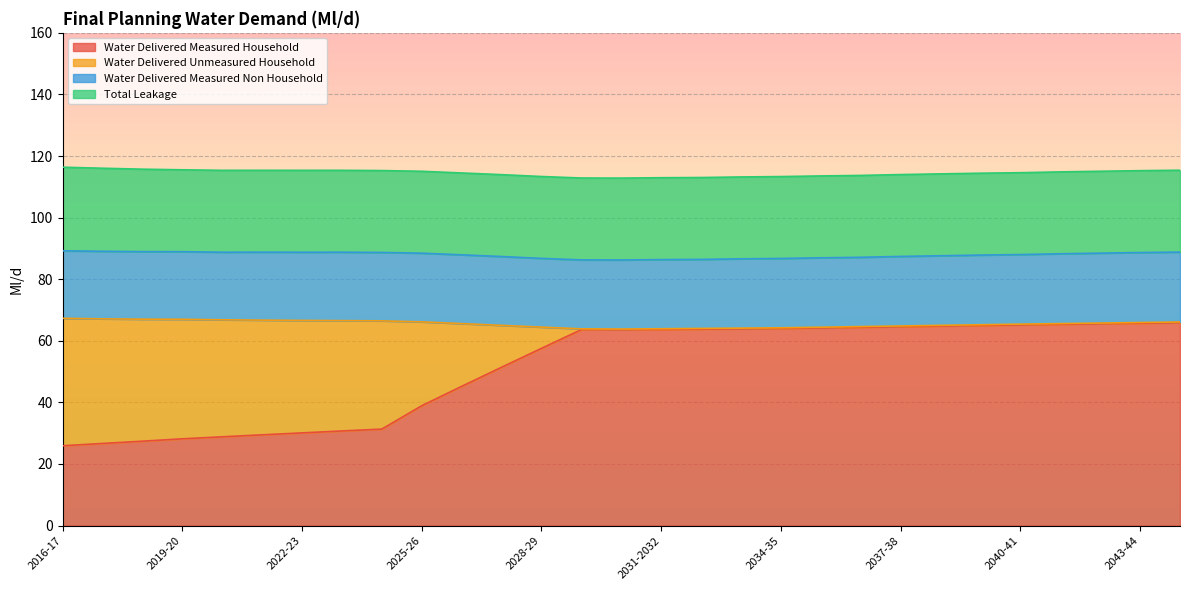

What is the sum of the Water Delivered Unmeasured Household values at 2028-29 and 2018-19?

46.5